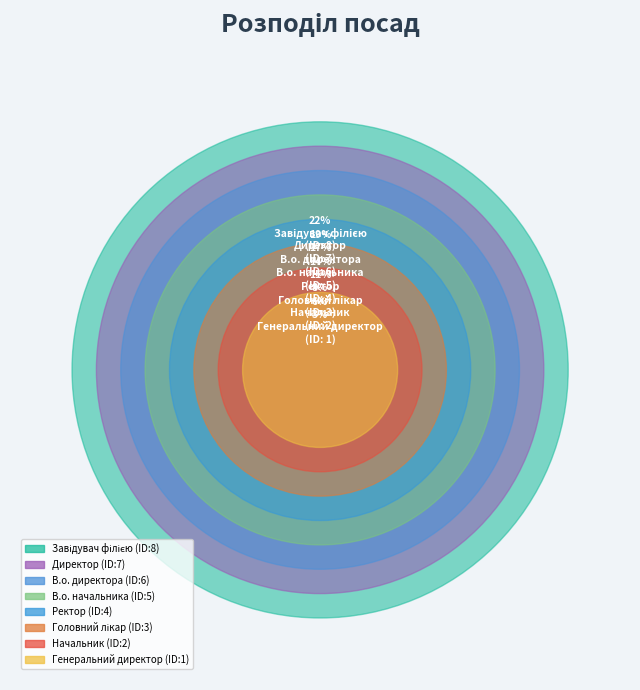

True or false: Начальник accounts for 1% of the total.

False